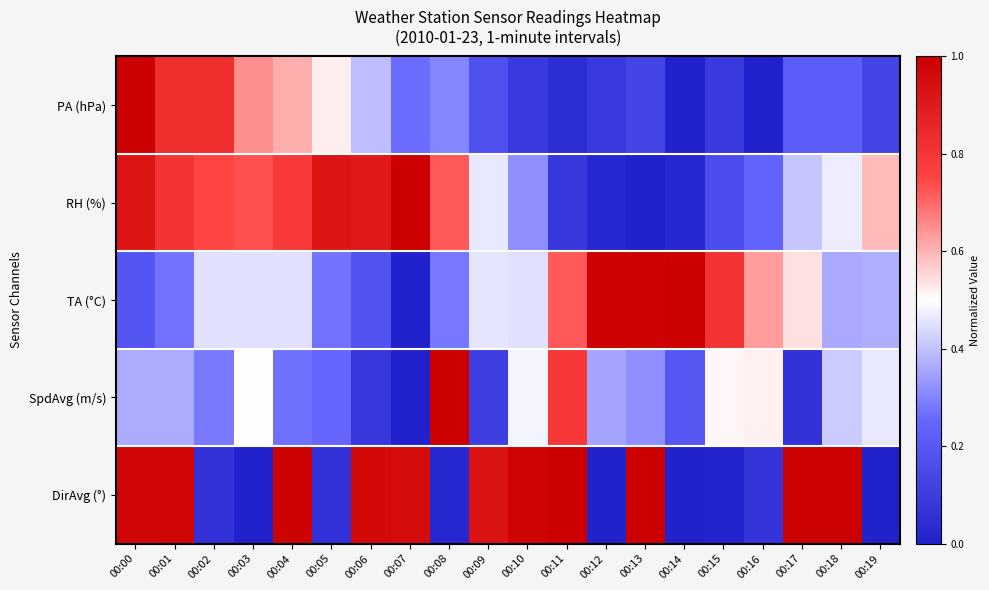

Which series changed the most between 00:04 and 00:18?

PA (hPa)